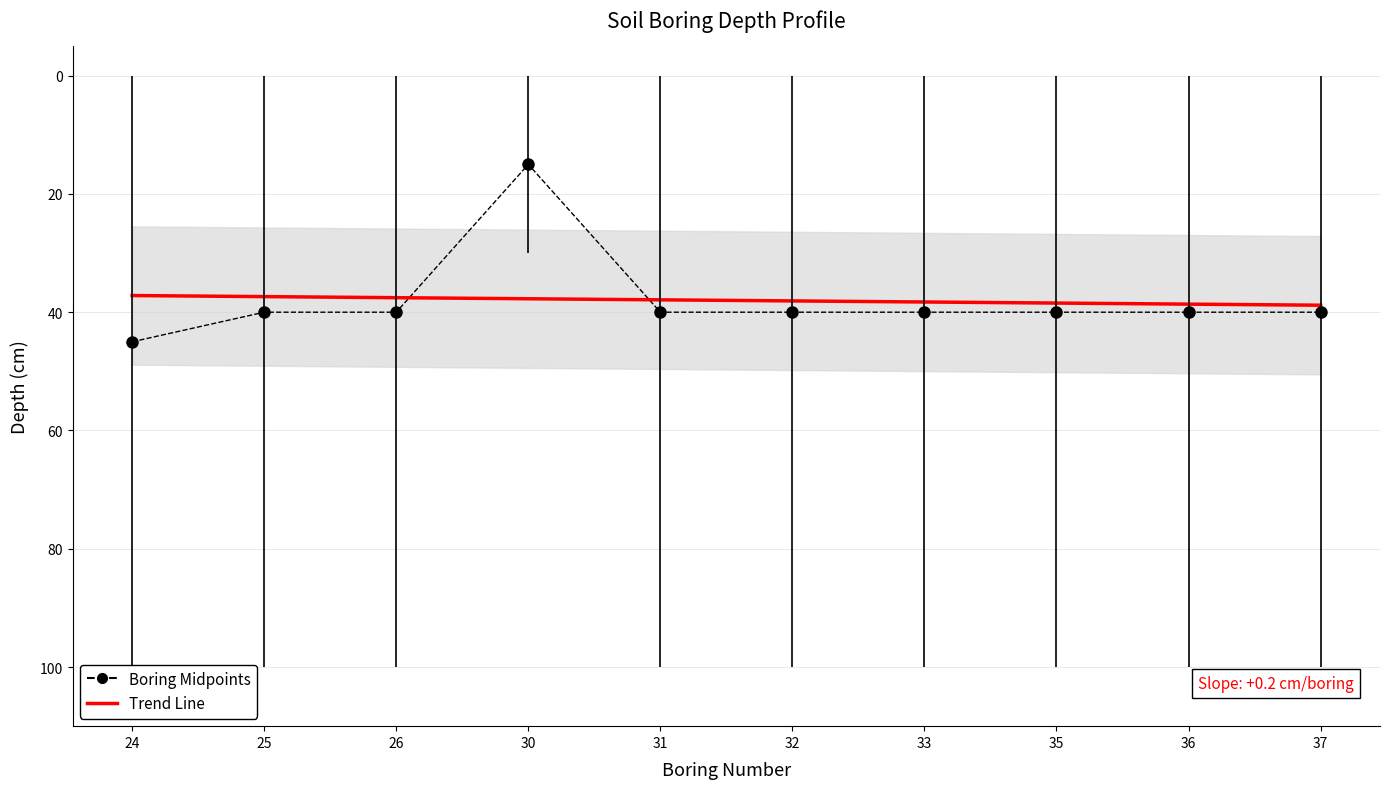

What is the difference between the values at 26 and 32?

0.5